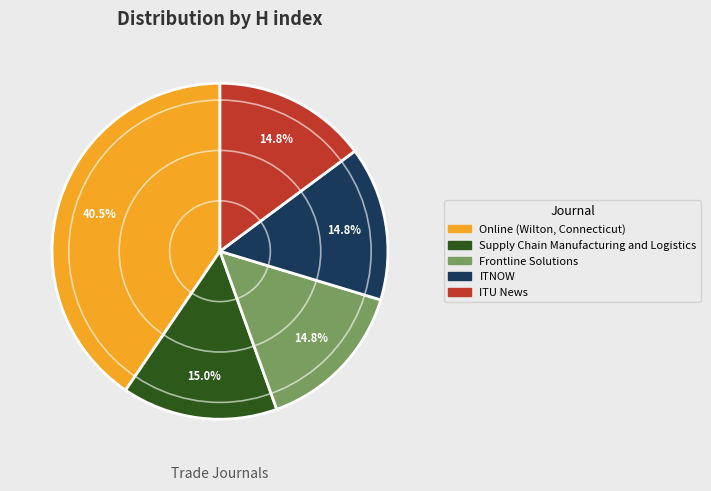

Approximately how many times larger is the value at Supply Chain Manufacturing and Logistics compared to Frontline Solutions?

1.0